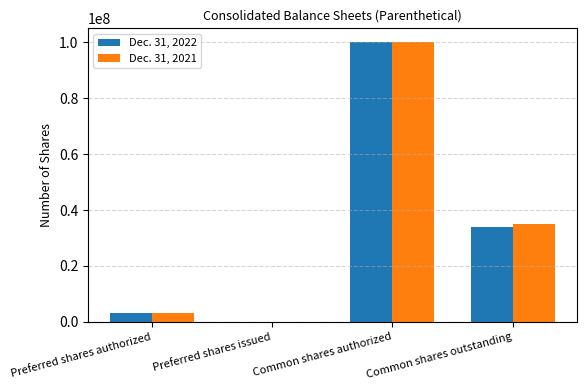

At which category is the sum across all series the highest?

Common shares authorized